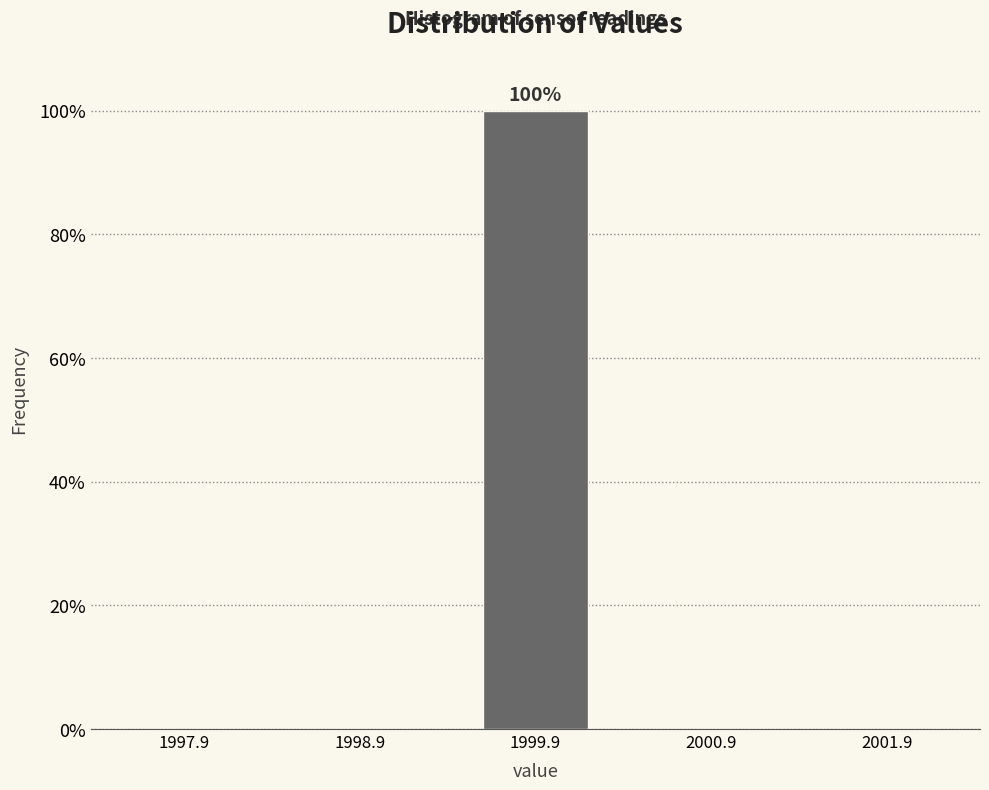

Reading right to left, what are all the values shown in this chart?

2001.9=0	2000.9=0	1999.9=100	1998.9=0	1997.9=0